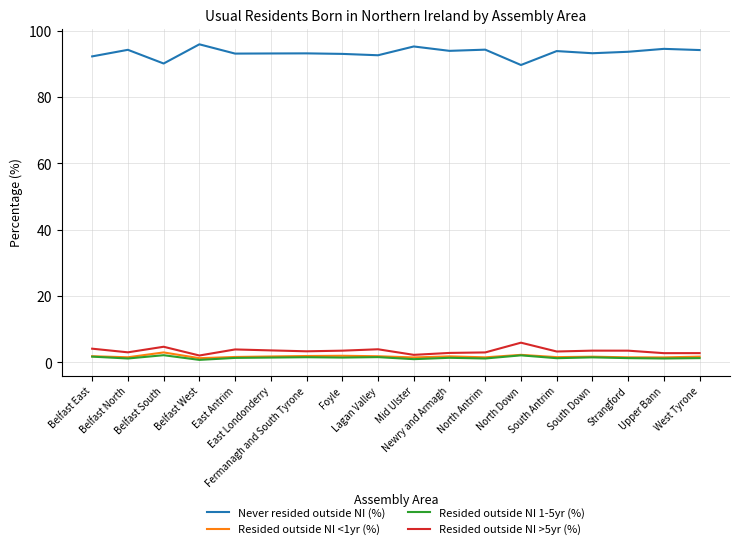

True or false: Resided outside NI <1yr (%) and Never resided outside NI (%) cross at least once.

False